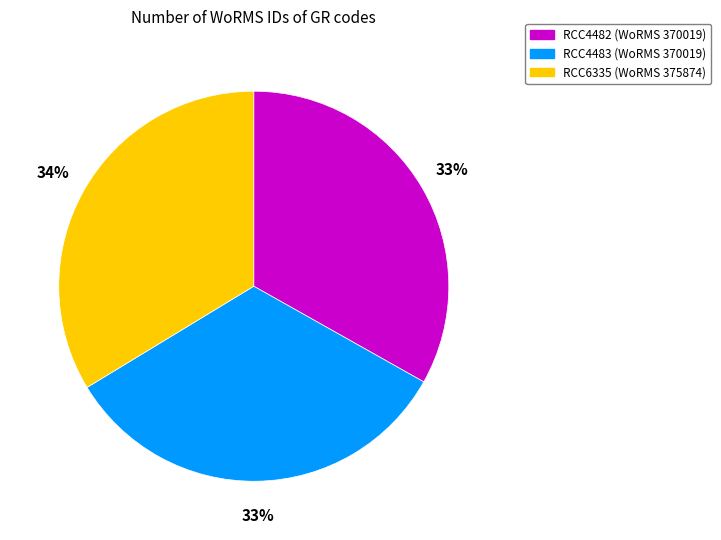

True or false: RCC4483 accounts for 43% of the total.

False